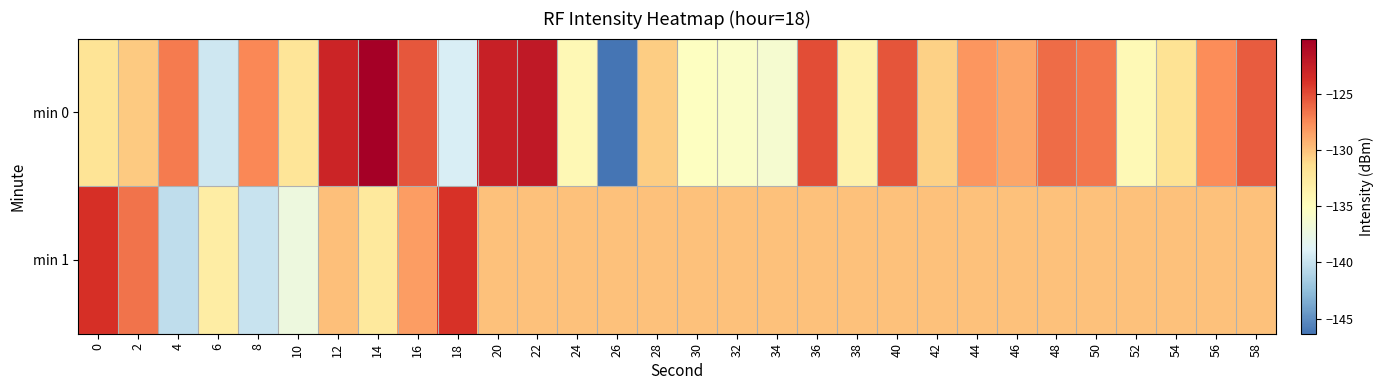

Reading right to left, transcribe all the data shown in this chart.

min 0: 58=-125.7	56=-127.6	54=-131.7	52=-134.4	50=-126.8	48=-126.3	46=-128.8	44=-128.0	42=-130.7	40=-125.4	38=-133.6	36=-125.1	34=-136.3	32=-135.7	30=-135.3	28=-130.5	26=-146.4	24=-134.3	22=-122.1	20=-122.7	18=-139.1	16=-125.5	14=-120.1	12=-123.0	10=-132.0	8=-127.5	6=-139.6	4=-126.9	2=-130.4	0=-131.9
min 1: 58=-130.0	56=-130.0	54=-130.0	52=-130.0	50=-130.0	48=-130.0	46=-130.0	44=-130.0	42=-130.0	40=-130.0	38=-130.0	36=-130.0	34=-130.0	32=-130.0	30=-130.0	28=-130.0	26=-130.0	24=-130.0	22=-130.0	20=-130.0	18=-124.0	16=-128.4	14=-132.5	12=-129.9	10=-137.2	8=-139.9	6=-133.0	4=-140.3	2=-126.6	0=-123.8